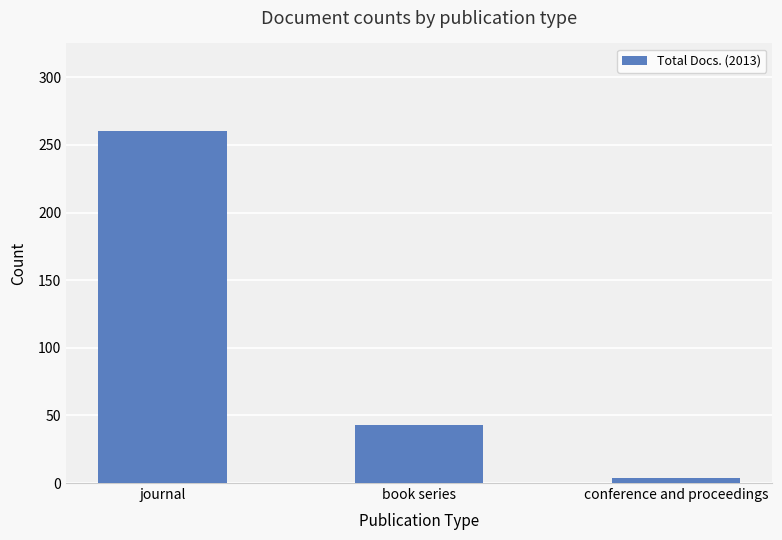

How many categories are shown in the chart?

3